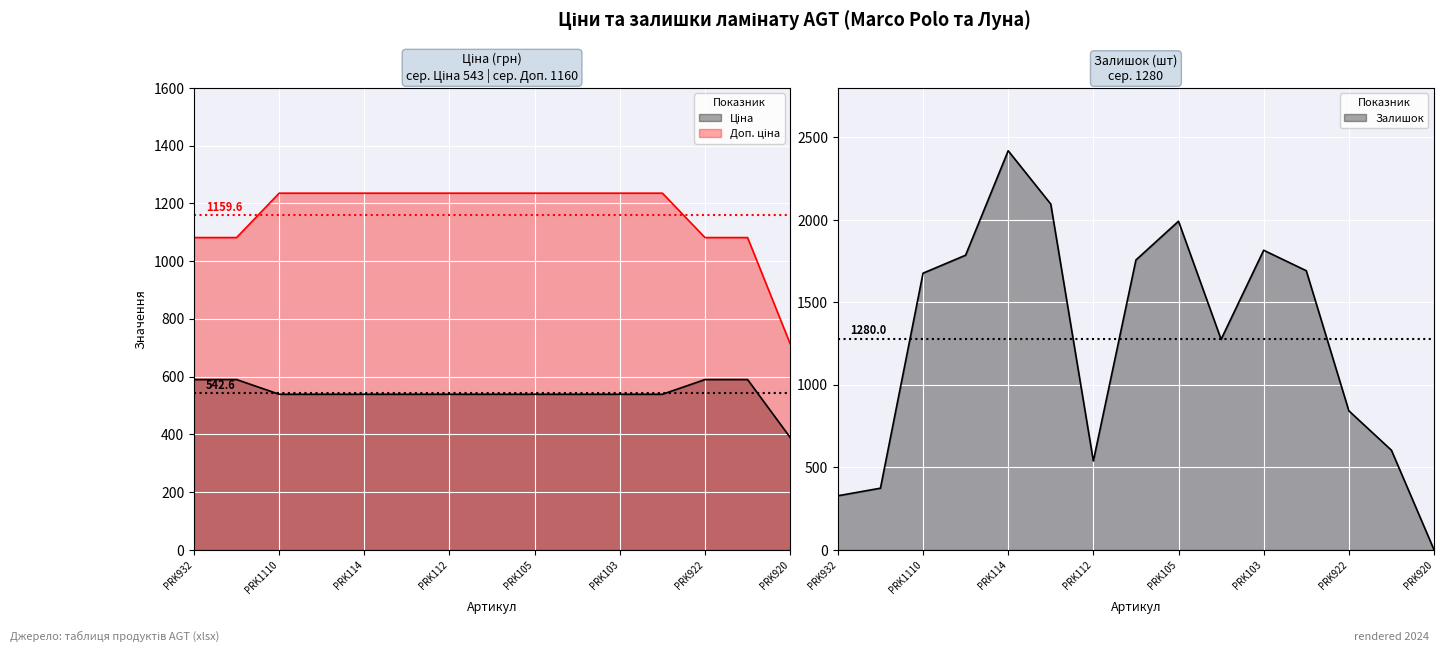

What is the spread (max minus min) of values at 11?

1153.0